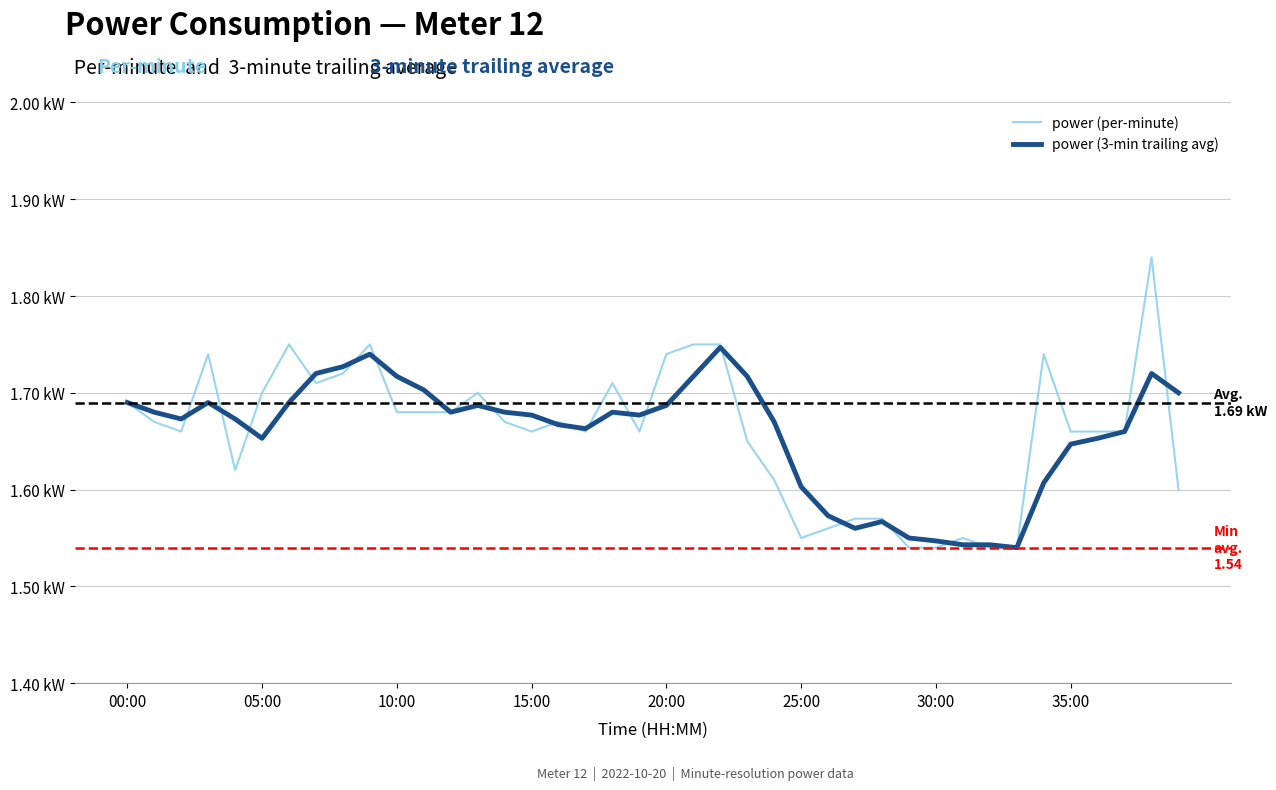

Rank the series by their maximum value, from lowest to highest.

power (3-min trailing avg), power (per-minute)